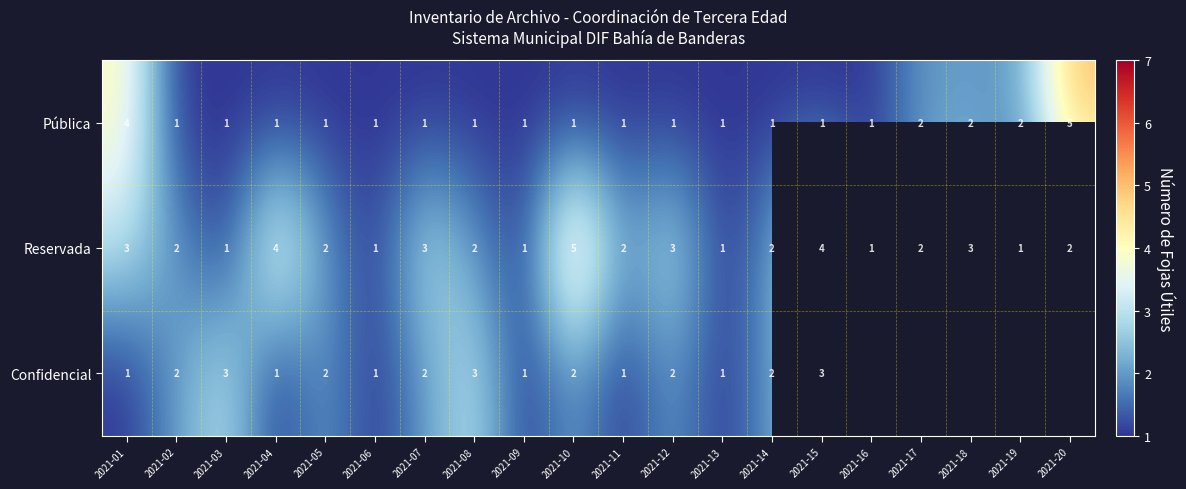

How many Reservada values are between 1 and 3?

17